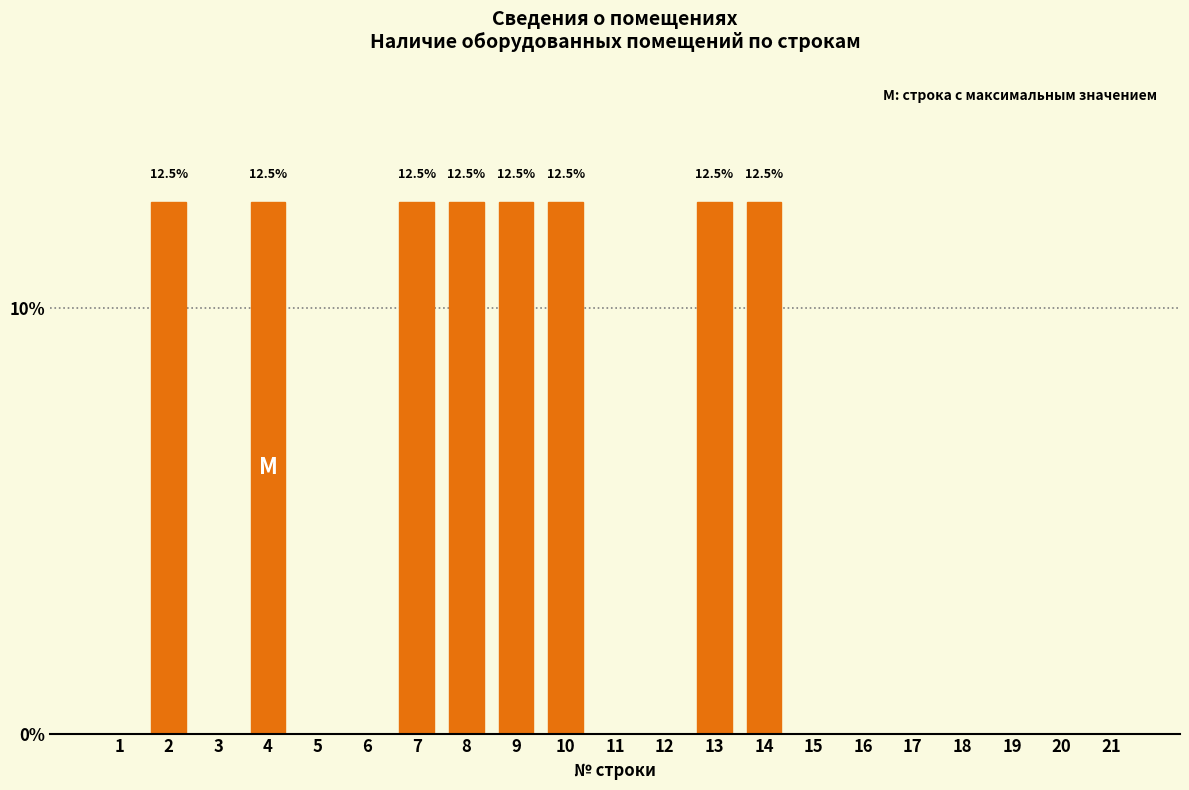

Reading left to right, transcribe all the data shown in this chart.

1=0.0	2=12.5	3=0.0	4=12.5	5=0.0	6=0.0	7=12.5	8=12.5	9=12.5	10=12.5	11=0.0	12=0.0	13=12.5	14=12.5	15=0.0	16=0.0	17=0.0	18=0.0	19=0.0	20=0.0	21=0.0